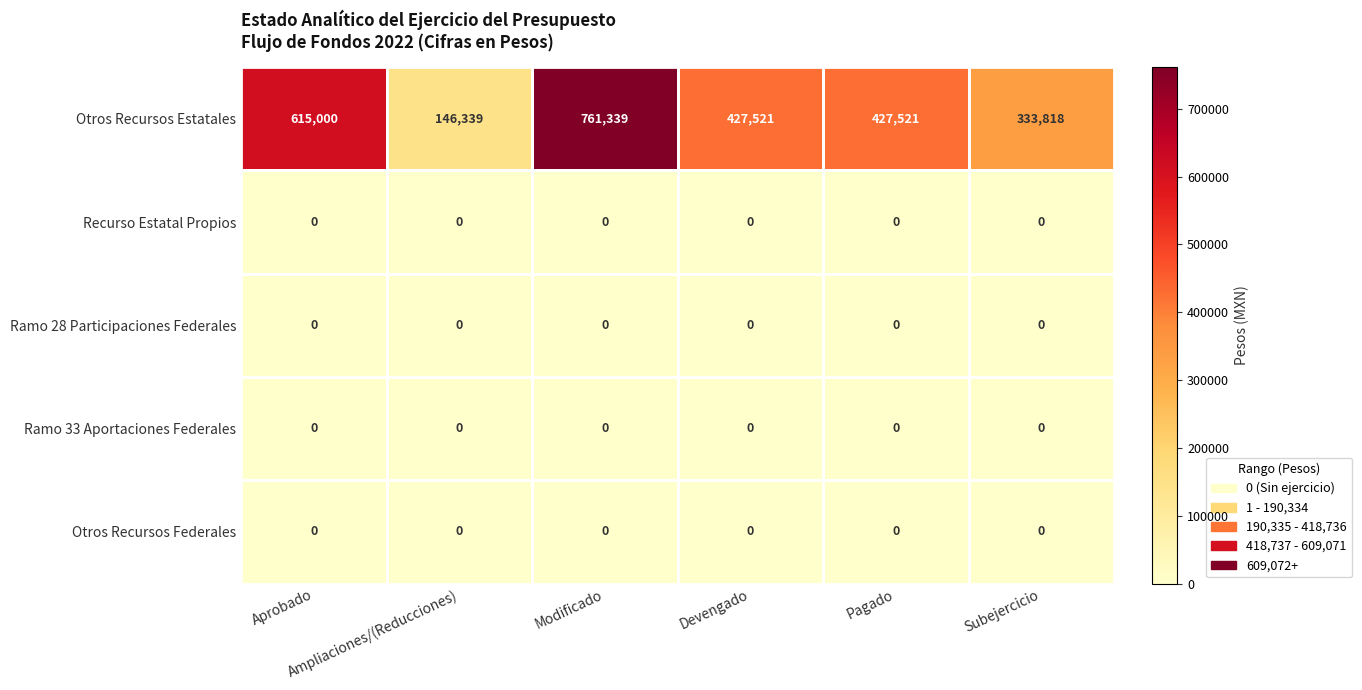

Which series has the widest spread of values?

Otros Recursos Estatales